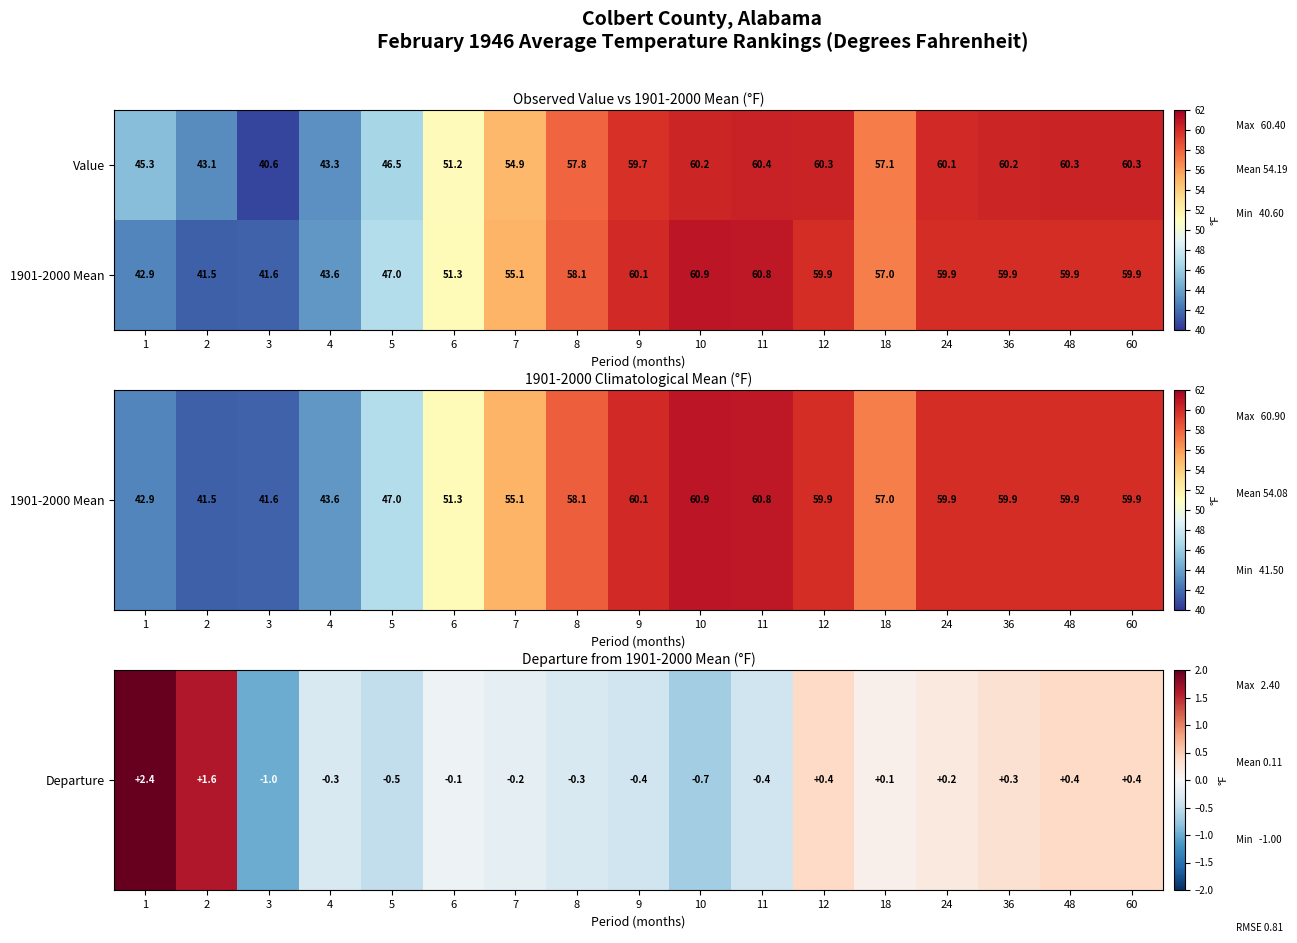

Is it true that 1901-2000 Mean equals 60.9 at 10?

True